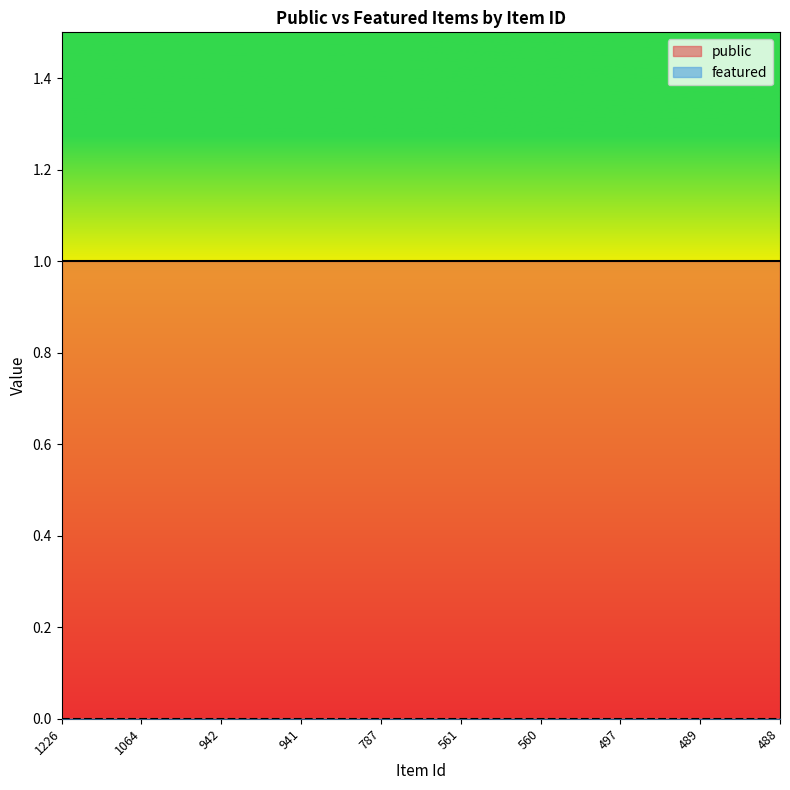

Which series has the largest total across all categories?

public